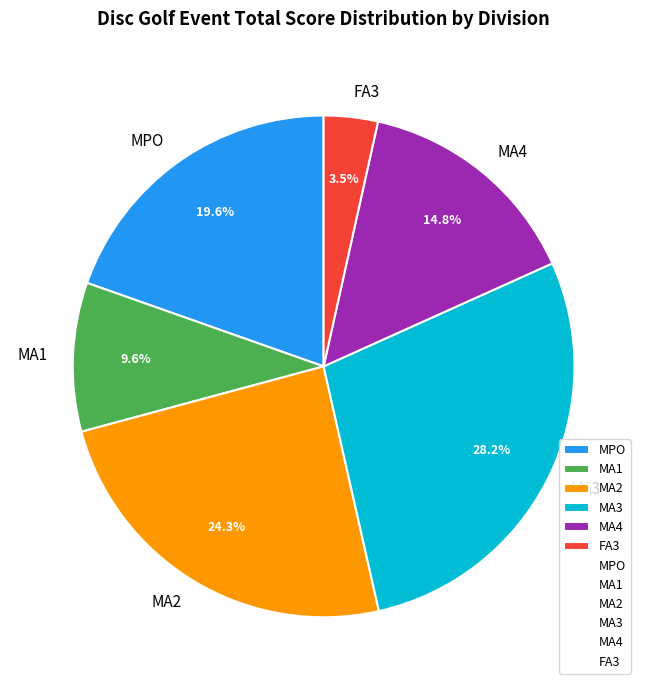

To the nearest percent, what portion does MA1 represent?

10%